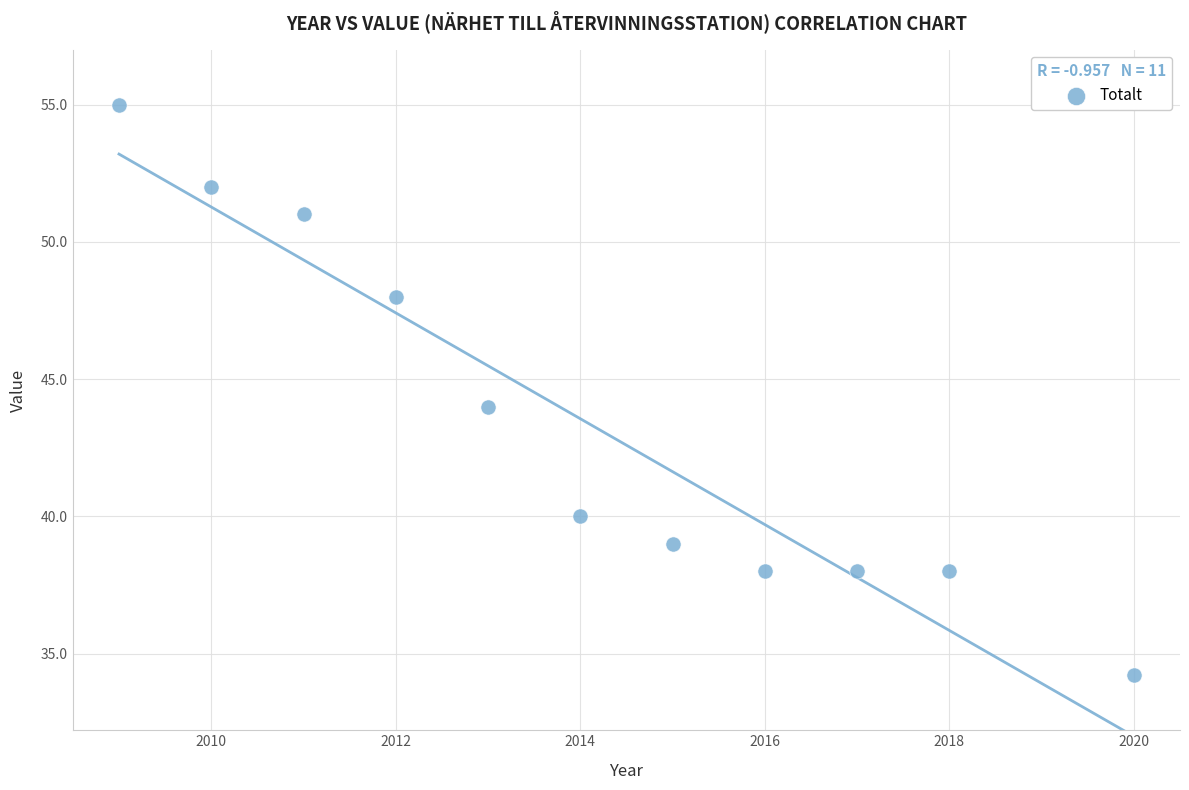

What is the average X value?

2014.1